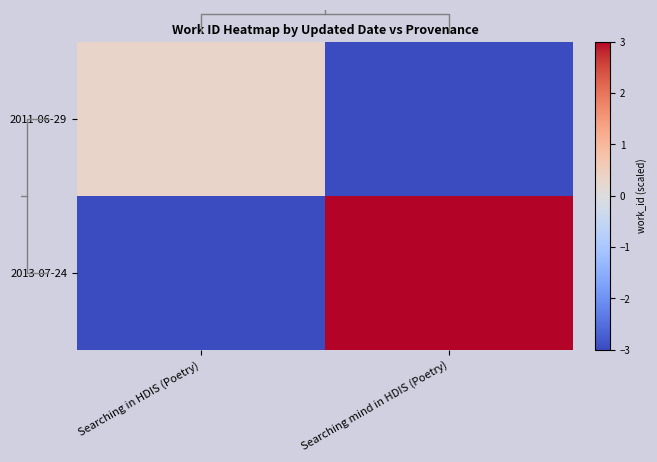

How many values in the 2013-07-24 series are below 2?

1